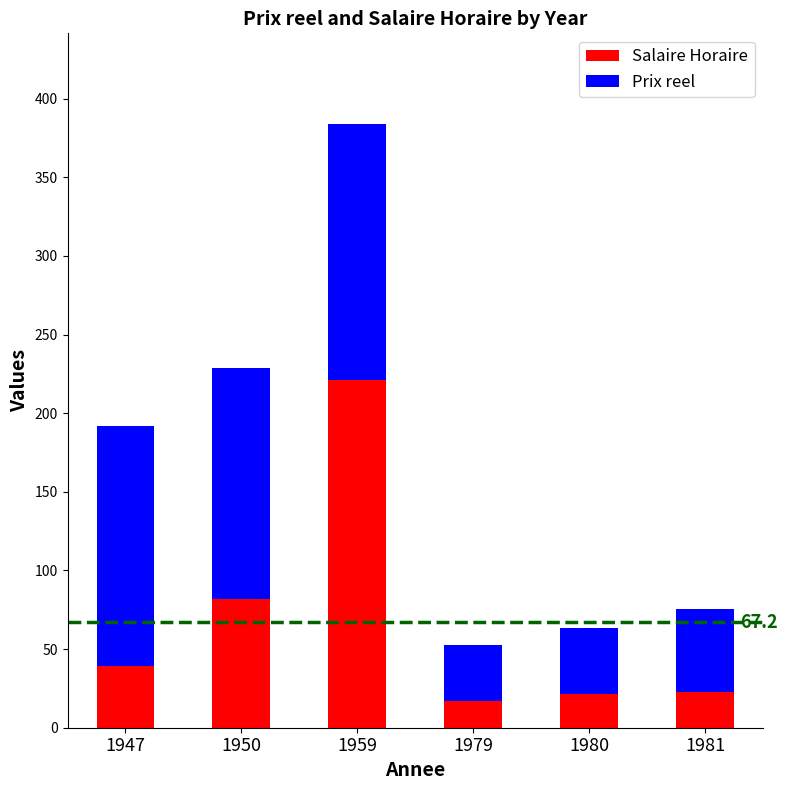

What is the sum of the Salaire Horaire values at 1981 and 1959?

243.8